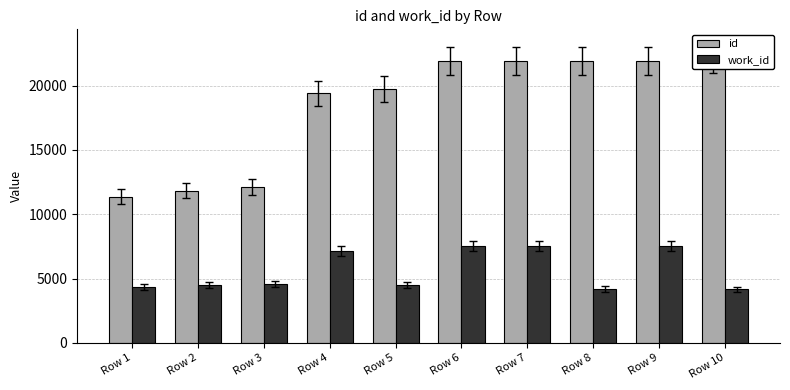

At how many categories does at least one series exceed 13391?

7